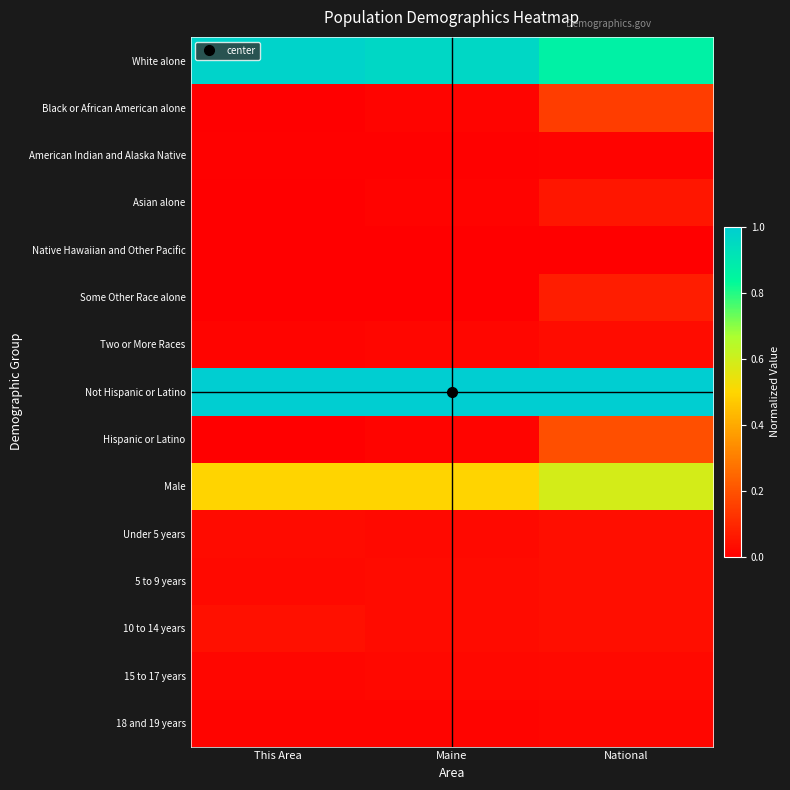

What is the total value across all series at National?

3.1